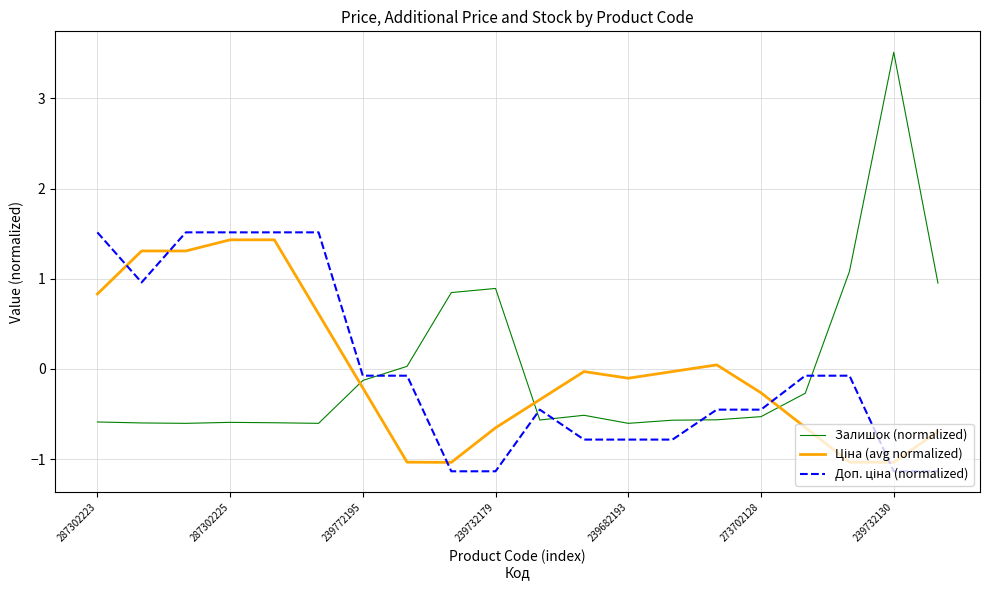

What is the greatest value displayed?

3.5